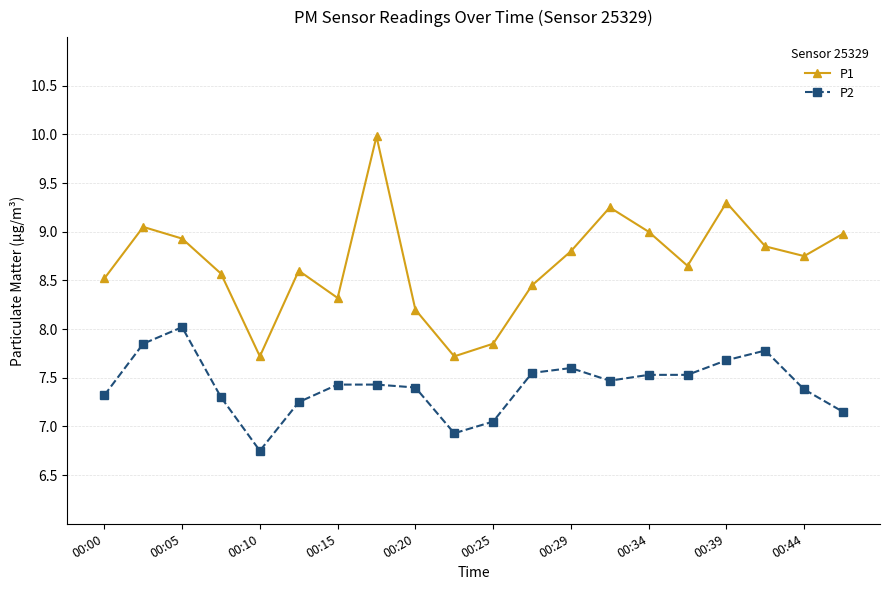

Which series has the largest range (max minus min)?

P1